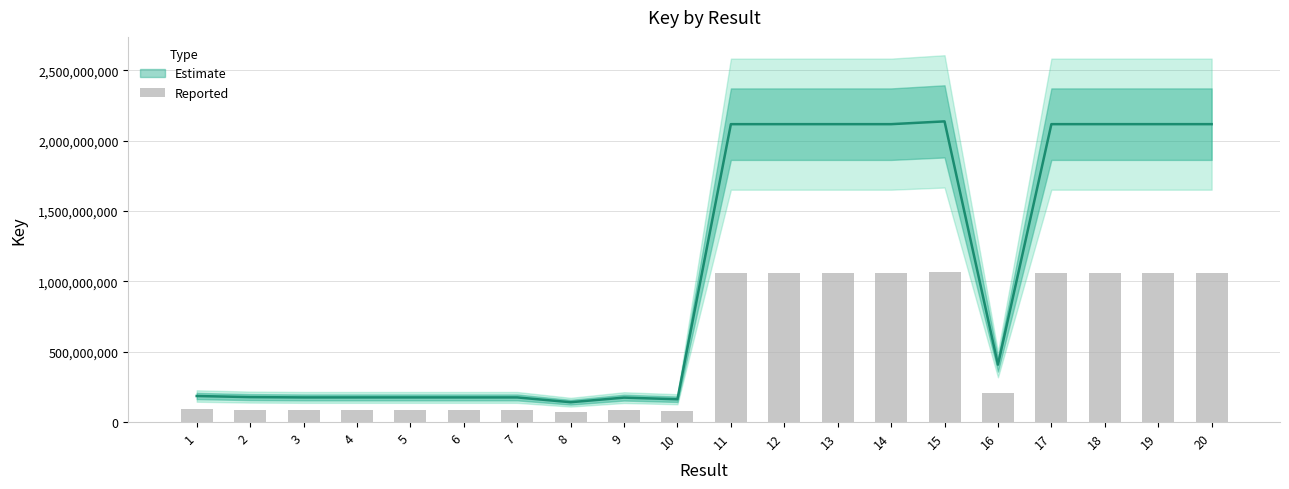

Reading left to right, transcribe all the data shown in this chart.

92648118.5	88781321.0	87650786.5	87650971.5	87651802.5	87650432.5	87650557.5	70594881.5	86945539.0	81138568.5	1058925645.0	1058929077.5	1058937044.5	1058937093.0	1068827971.5	204159018.5	1058957710.5	1058947584.0	1058960701.0	1058953555.5